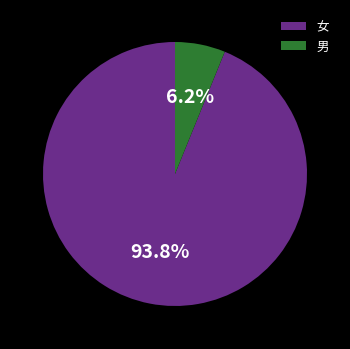

What percentage is NOT represented by 女?

6.2%